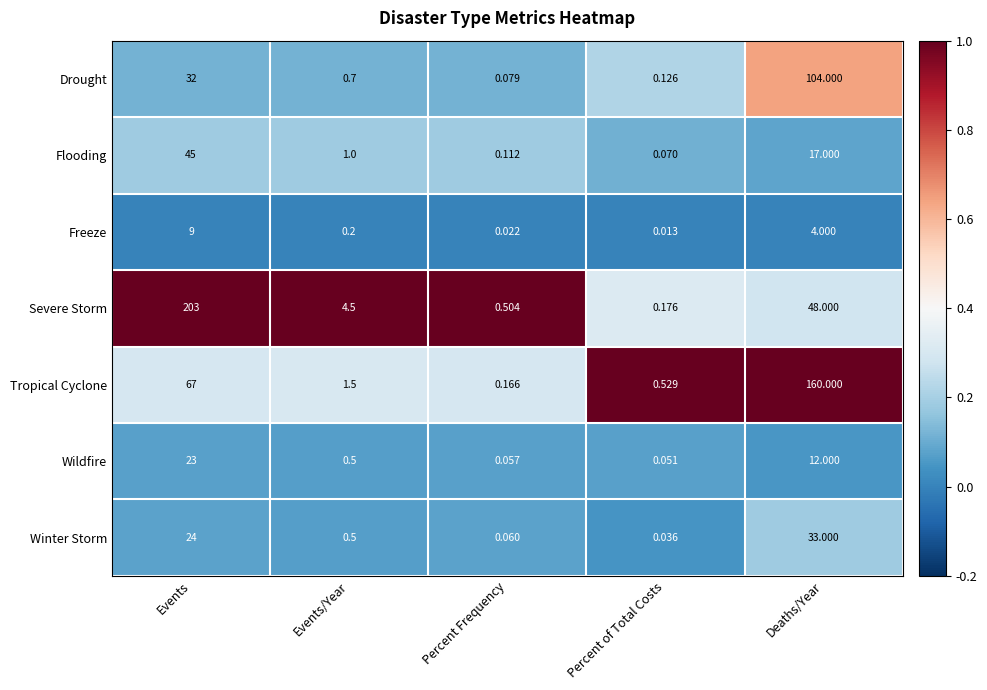

At which label is Drought closest to 52?

Events